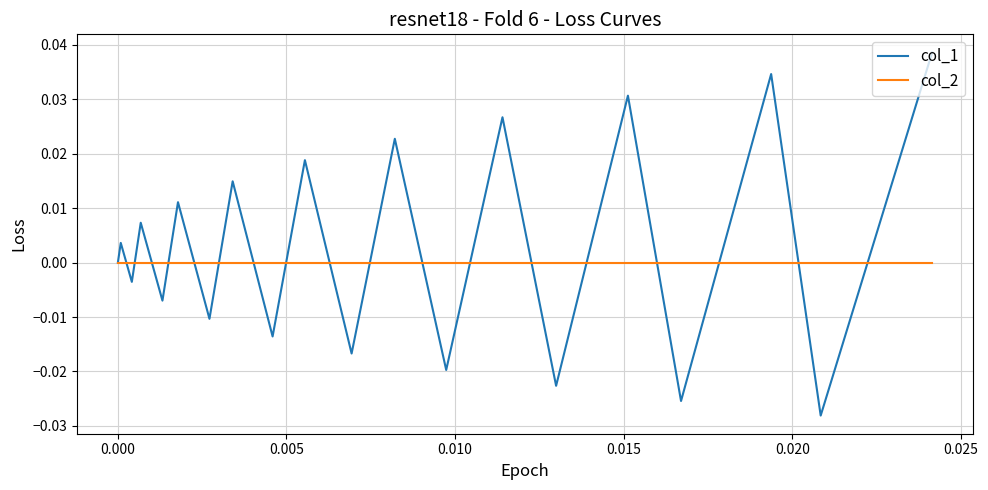

Which series has the largest range (max minus min)?

col_1